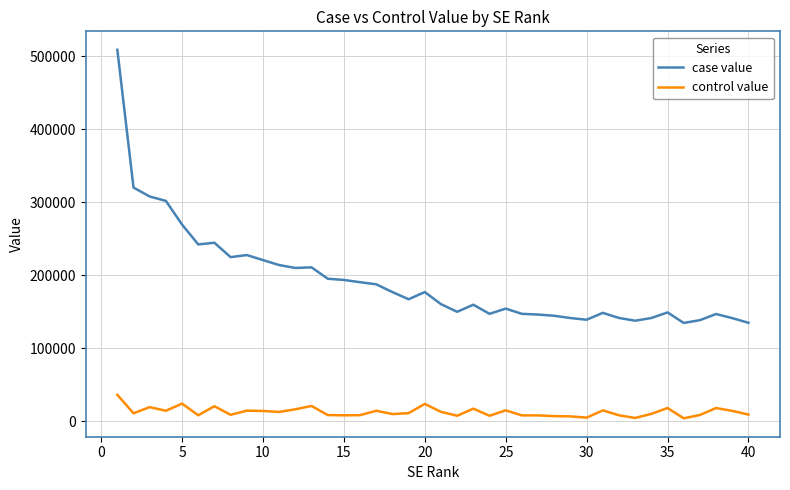

List the series in order of their overall mean, highest first.

case value, control value